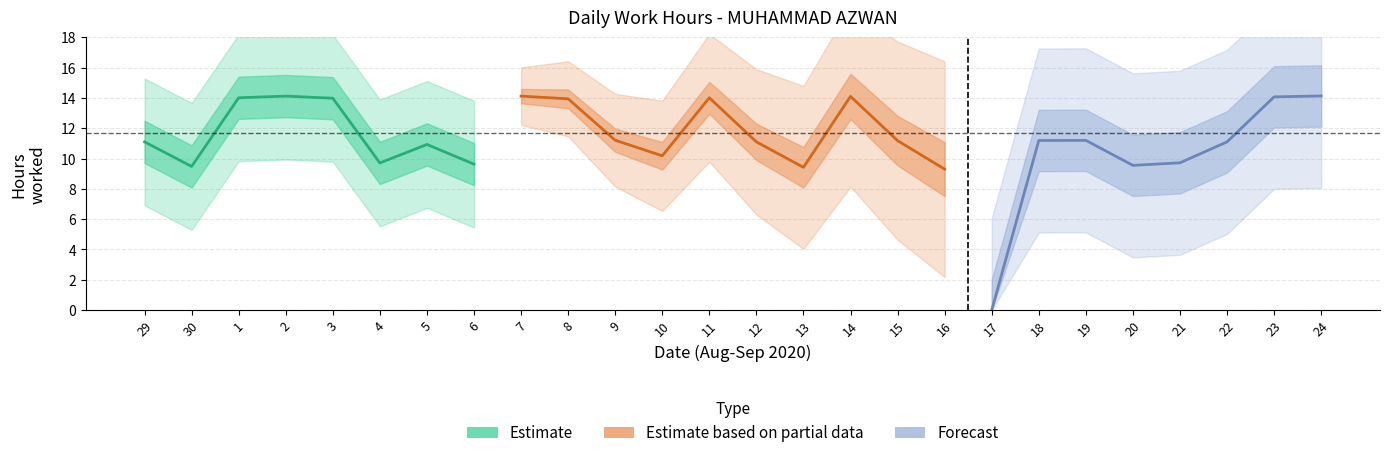

How many interior local peaks (higher than both neighbors) does the data have?

6